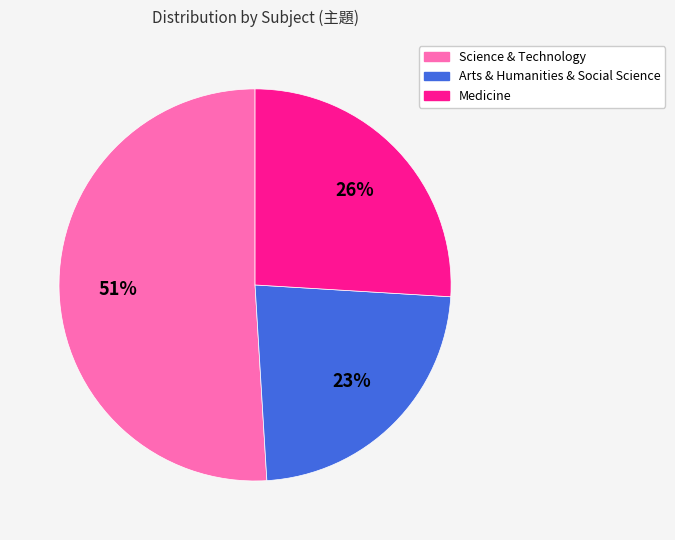

To the nearest percent, what portion does Medicine represent?

26%